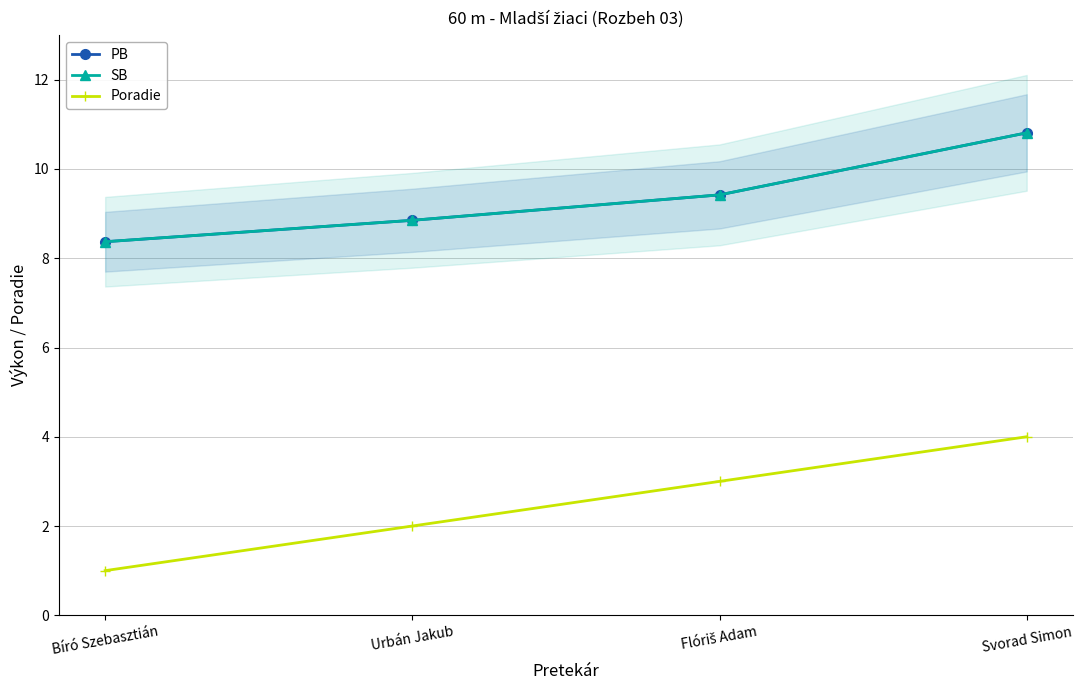

What is the sum of all PB values?

37.5